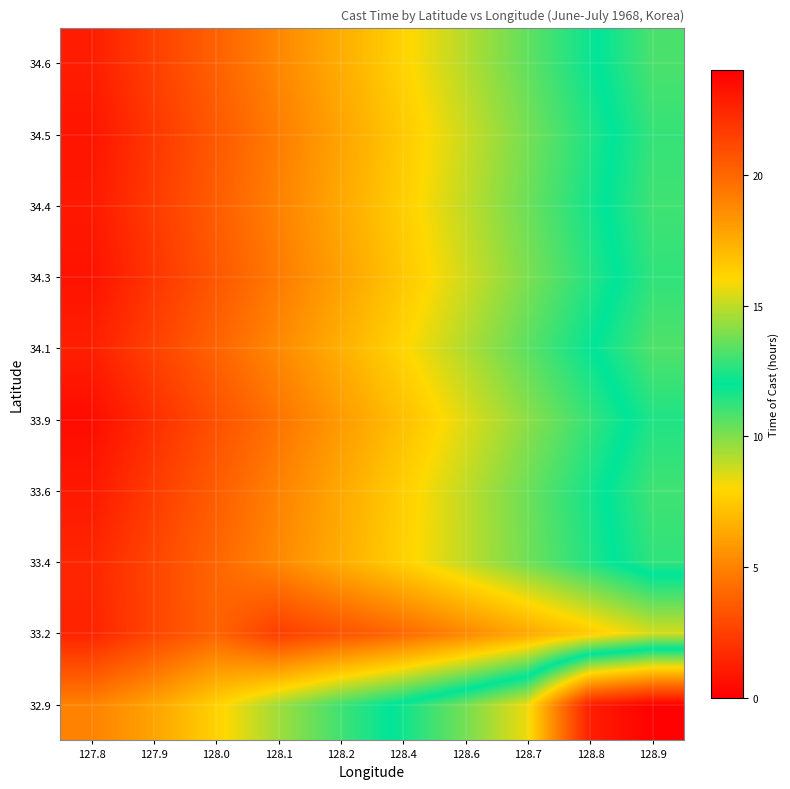

Reading left to right, extract all data points from this chart.

32.9: 127.8=5.0	127.9=6.2	128.0=7.8	128.1=9.5	128.2=11.0	128.4=12.2	128.6=13.8	128.7=15.8	128.8=22.8	128.9=23.9
33.2: 127.8=1.4	127.9=2.8	128.0=3.9	128.1=2.4	128.2=3.2	128.4=4.1	128.6=5.2	128.7=6.3	128.8=7.5	128.9=8.7
33.4: 127.8=1.5	127.9=2.8	128.0=4.0	128.1=5.2	128.2=6.5	128.4=7.8	128.6=9.0	128.7=10.2	128.8=11.5	128.9=12.8
33.6: 127.8=1.0	127.9=2.3	128.0=3.7	128.1=5.0	128.2=6.3	128.4=7.7	128.6=9.0	128.7=10.3	128.8=11.7	128.9=13.0
33.9: 127.8=0.5	127.9=1.8	128.0=3.2	128.1=4.5	128.2=5.8	128.4=7.2	128.6=8.5	128.7=9.8	128.8=11.2	128.9=12.5
34.1: 127.8=1.2	127.9=2.6	128.0=3.9	128.1=5.2	128.2=6.6	128.4=7.9	128.6=9.2	128.7=10.6	128.8=11.9	128.9=13.2
34.3: 127.8=0.8	127.9=2.1	128.0=3.4	128.1=4.8	128.2=6.1	128.4=7.4	128.6=8.8	128.7=10.1	128.8=11.4	128.9=12.8
34.4: 127.8=1.0	127.9=2.3	128.0=3.7	128.1=5.0	128.2=6.3	128.4=7.7	128.6=9.0	128.7=10.3	128.8=11.7	128.9=13.0
34.5: 127.8=0.8	127.9=2.2	128.0=3.5	128.1=4.8	128.2=6.2	128.4=7.5	128.6=8.8	128.7=10.2	128.8=11.5	128.9=12.8
34.6: 127.8=1.2	127.9=2.5	128.0=3.8	128.1=5.2	128.2=6.5	128.4=7.8	128.6=9.2	128.7=10.5	128.8=11.8	128.9=13.2